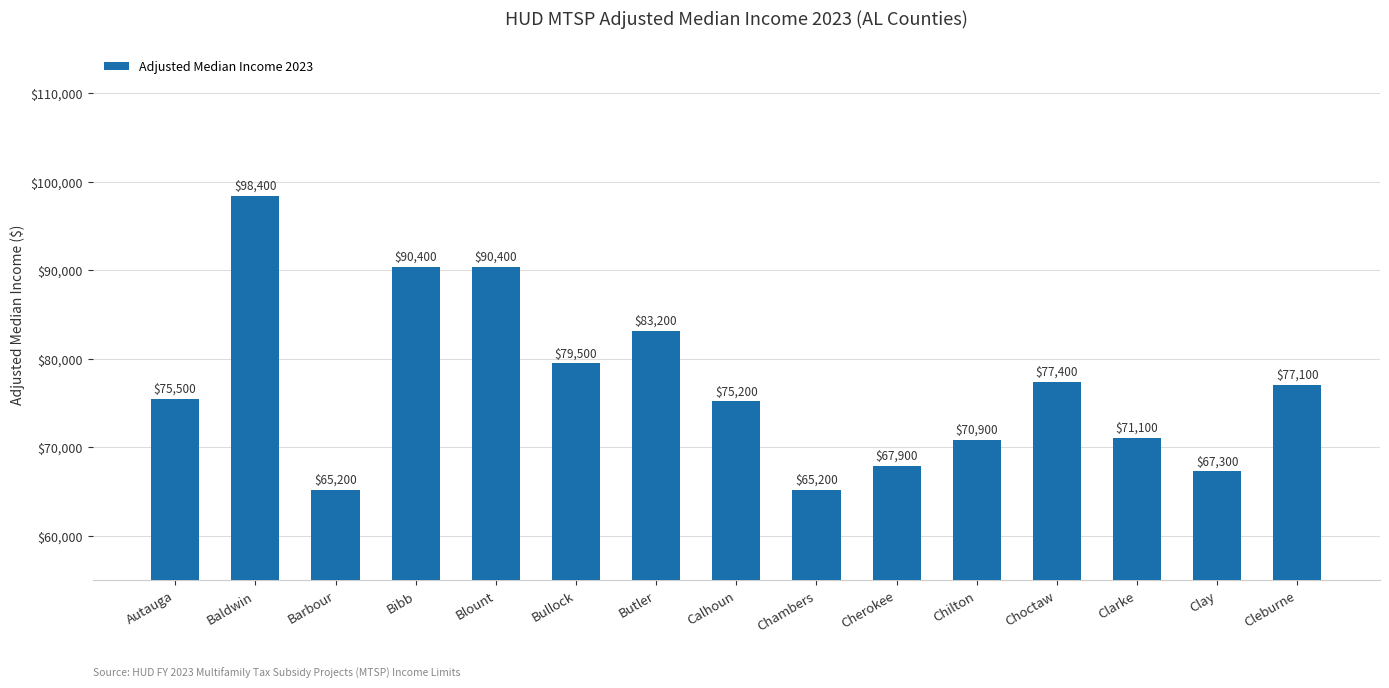

What position from the left is Chambers?

9